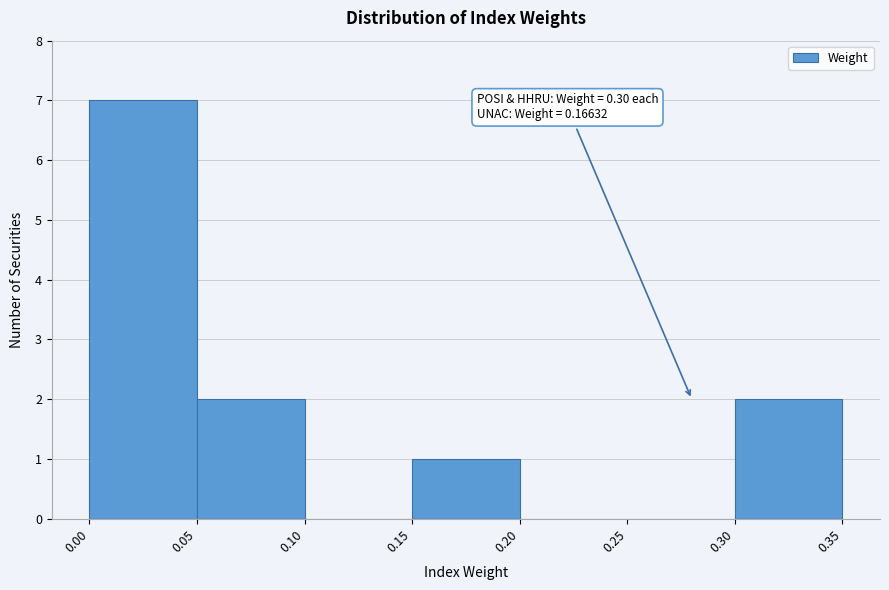

Which range on the x-axis has the tallest bar?

0.00 to 0.05